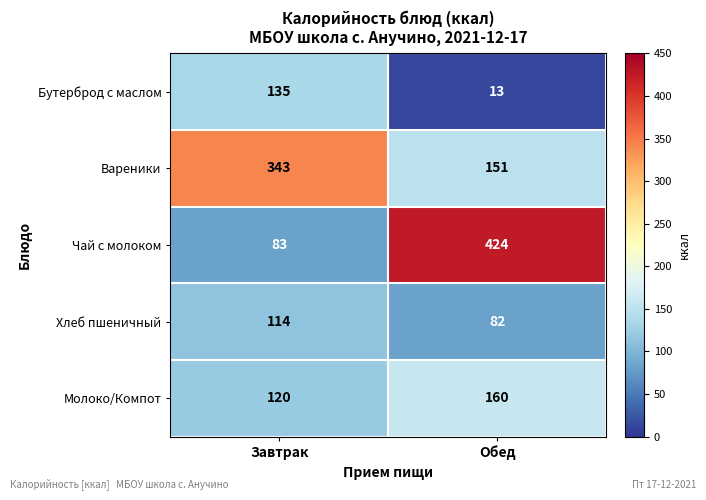

True or false: Бутерброд с маслом has a value of 77 at Завтрак.

False